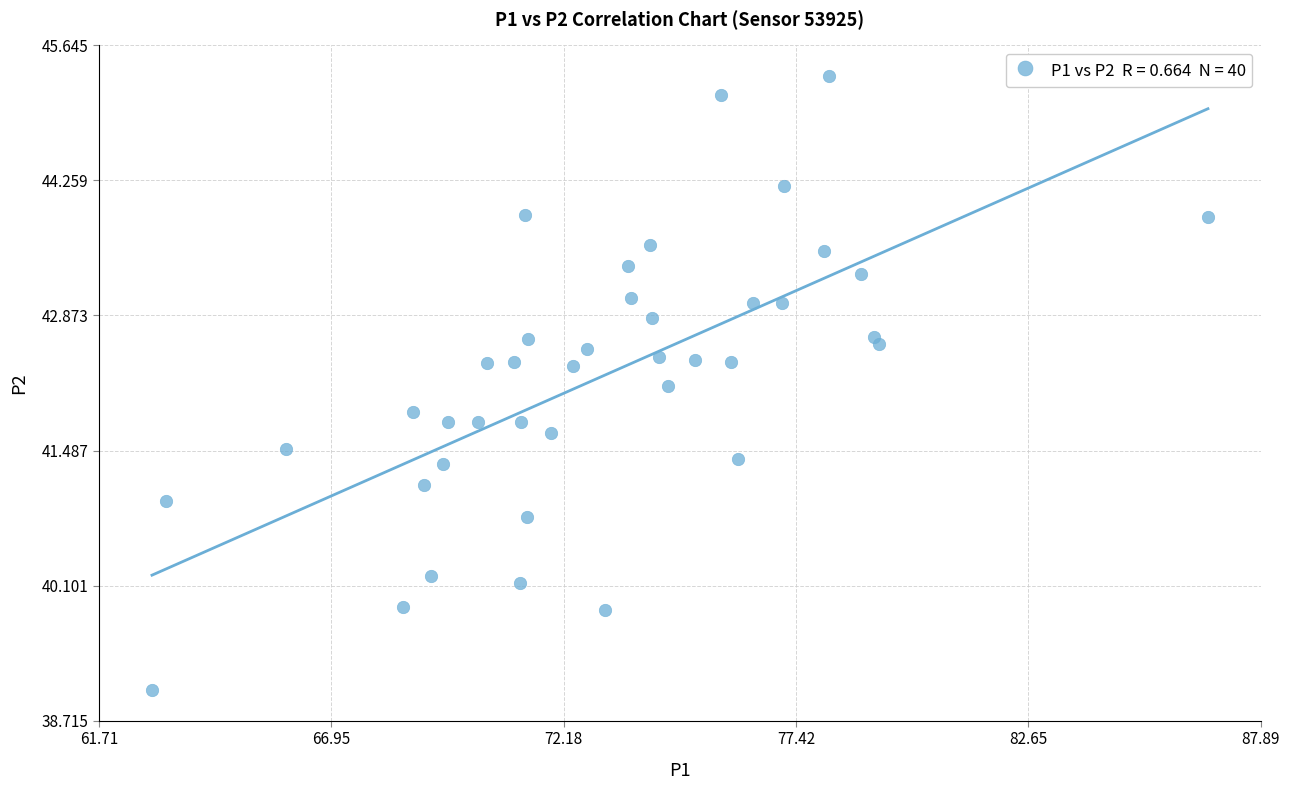

What is the range of X values (max minus min)?

23.8